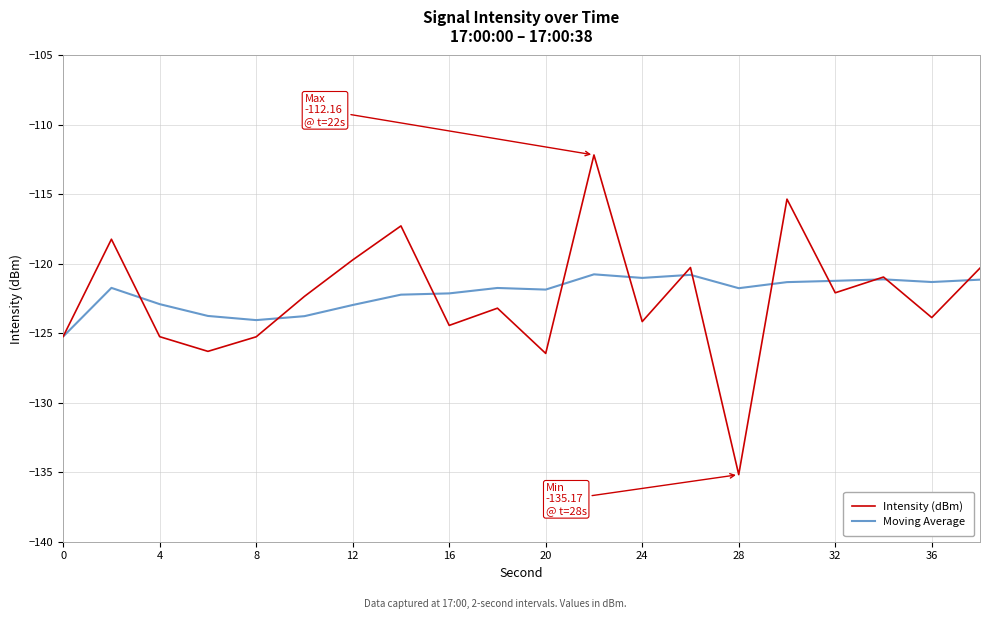

How many interior local peaks does the Intensity (dBm) series have?

7